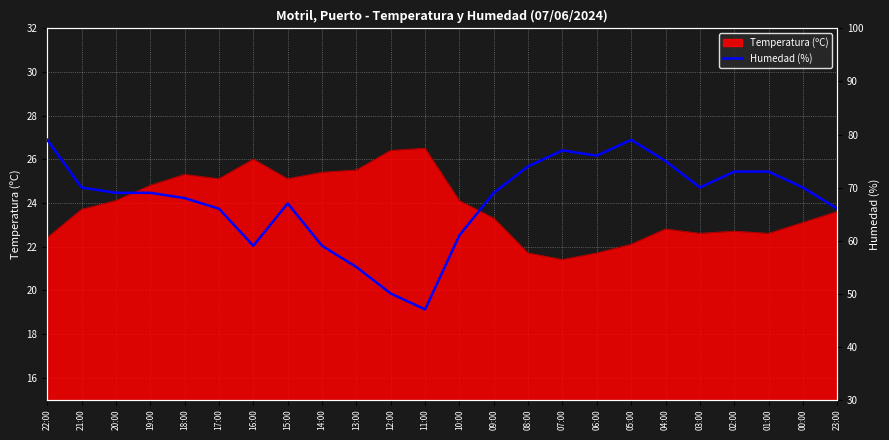

True or false: Temperatura (ºC) has a value of 25.3 at 18:00.

True